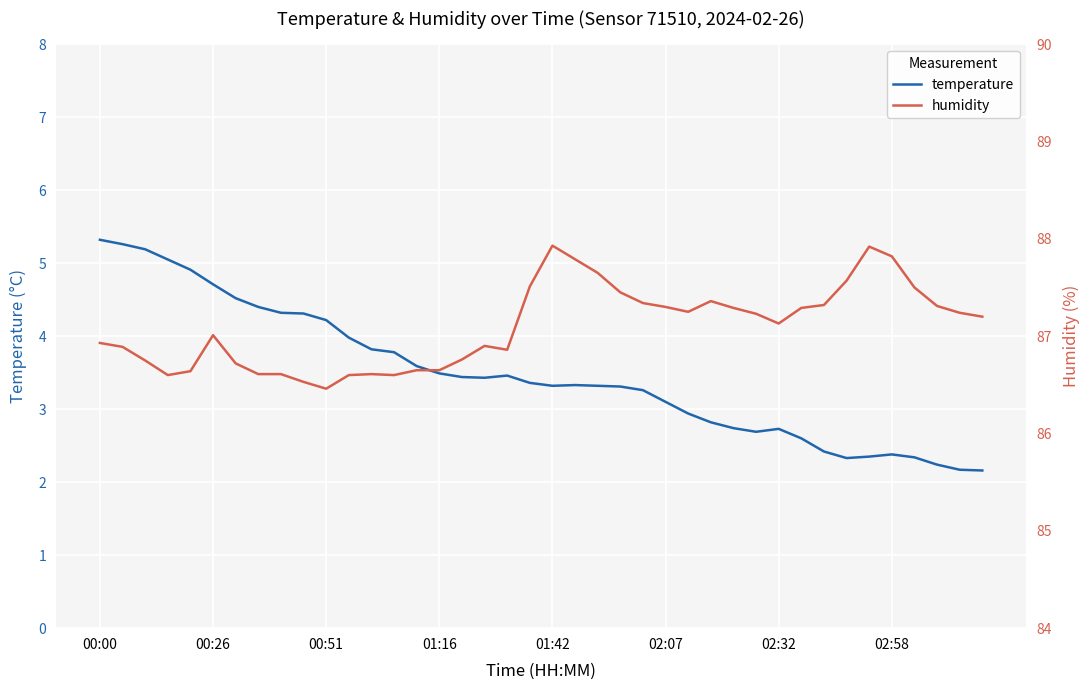

What are all the series names shown in the legend?

temperature, humidity